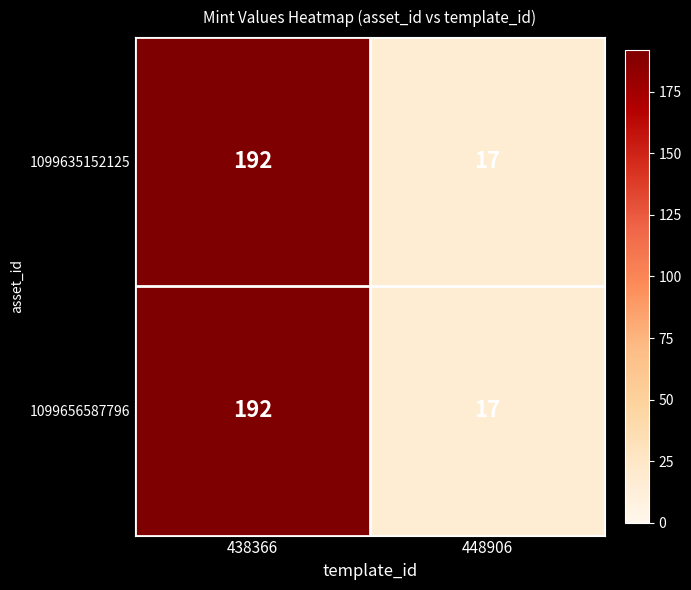

What is the sum of all 1099635152125 values?

209